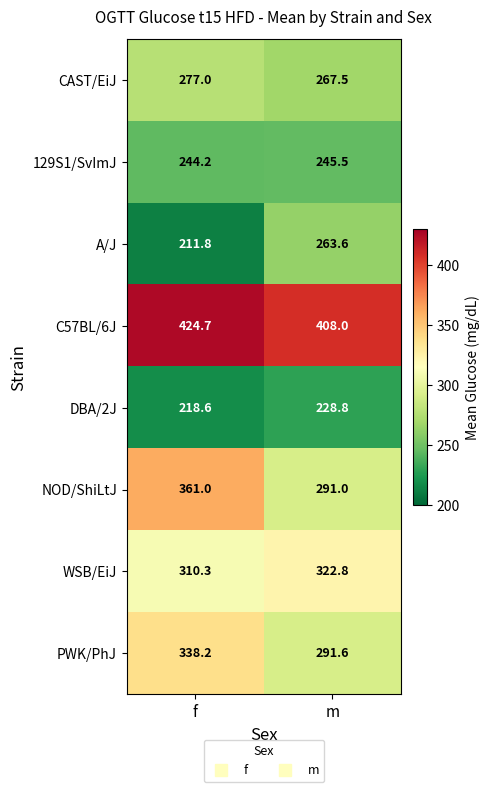

What is the total value across all series at f?

2385.8